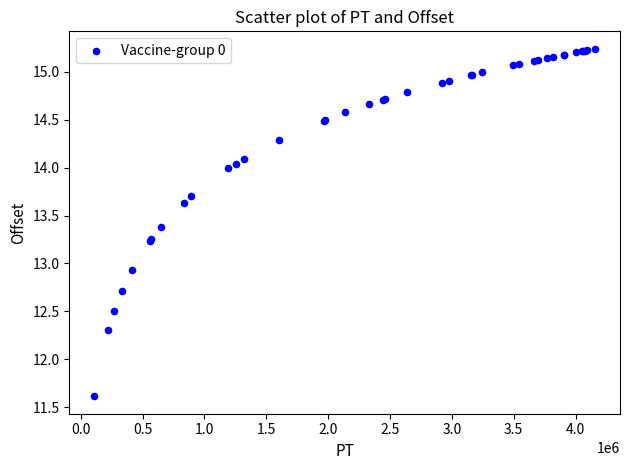

What Y value in the scatter plot is closest to 13?

12.9